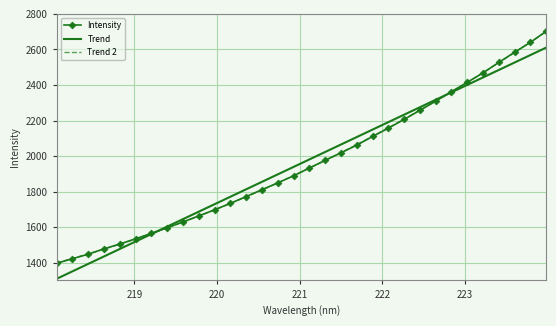

Reading left to right, extract all data points from this chart.

Intensity: 1396.6	1422.4	1447.9	1478.1	1505.1	1534.4	1565.3	1597.0	1629.6	1663.4	1697.8	1734.1	1772.4	1810.9	1849.2	1889.1	1932.7	1976.2	2018.4	2061.3	2110.3	2157.1	2206.2	2257.7	2309.2	2362.7	2414.8	2468.0	2526.9	2584.2	2639.6	2702.0
Trend: 1309.3	1351.3	1393.3	1435.3	1477.3	1519.4	1561.3	1603.4	1645.3	1687.3	1729.3	1771.3	1813.3	1855.3	1897.2	1939.2	1981.2	2023.1	2065.1	2107.0	2149.0	2190.9	2232.9	2274.8	2316.7	2358.6	2400.6	2442.5	2484.4	2526.3	2568.3	2610.2
Trend 2: 1399.1	1423.7	1449.5	1476.4	1504.5	1533.8	1564.2	1595.8	1628.5	1662.4	1697.4	1733.6	1771.0	1809.5	1849.2	1890.0	1932.0	1975.1	2019.4	2064.8	2111.4	2159.1	2208.0	2258.0	2309.3	2361.6	2415.1	2469.8	2525.6	2582.5	2640.6	2699.8